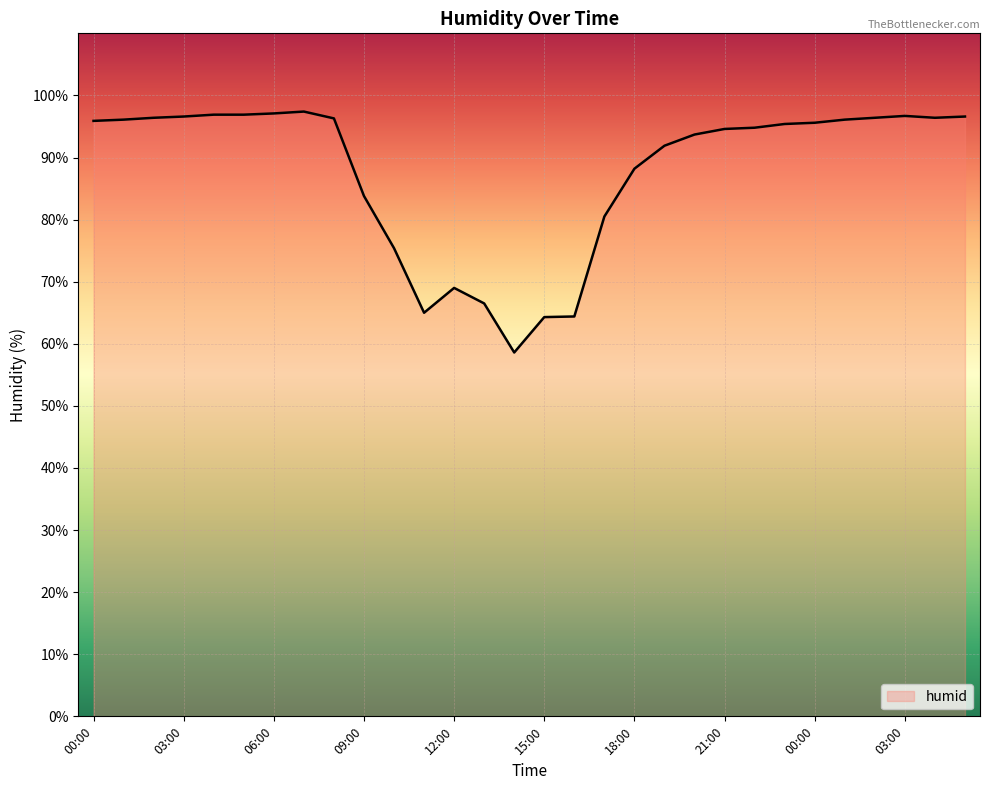

What is the maximum value shown in the chart?

97.4